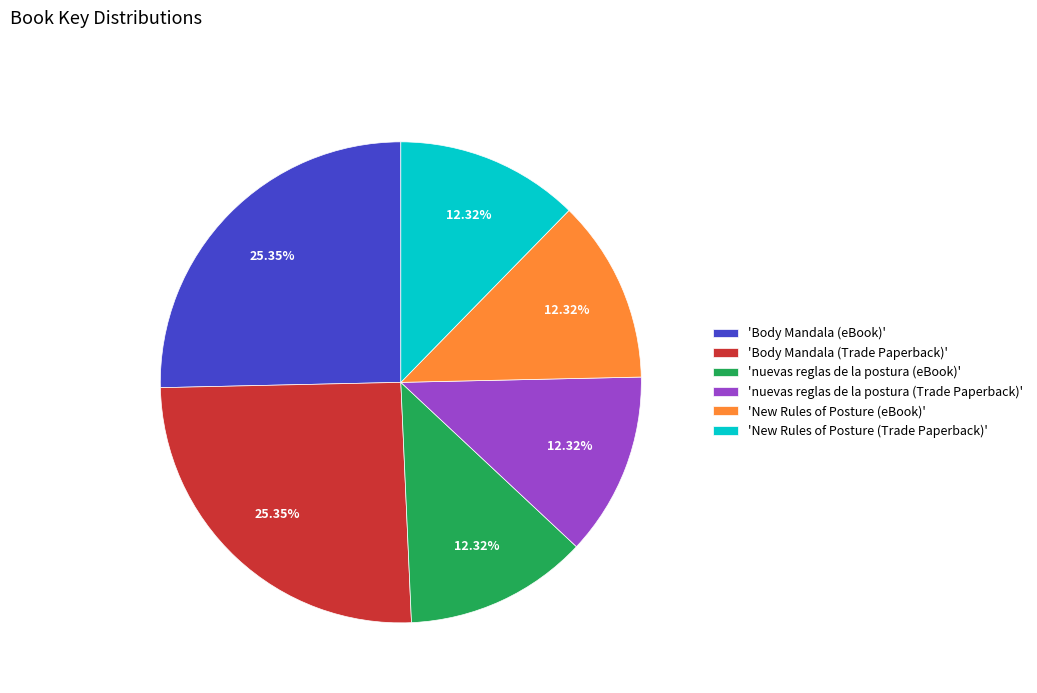

Does 'Body Mandala (Trade Paperback)' account for over 50% of the chart?

No